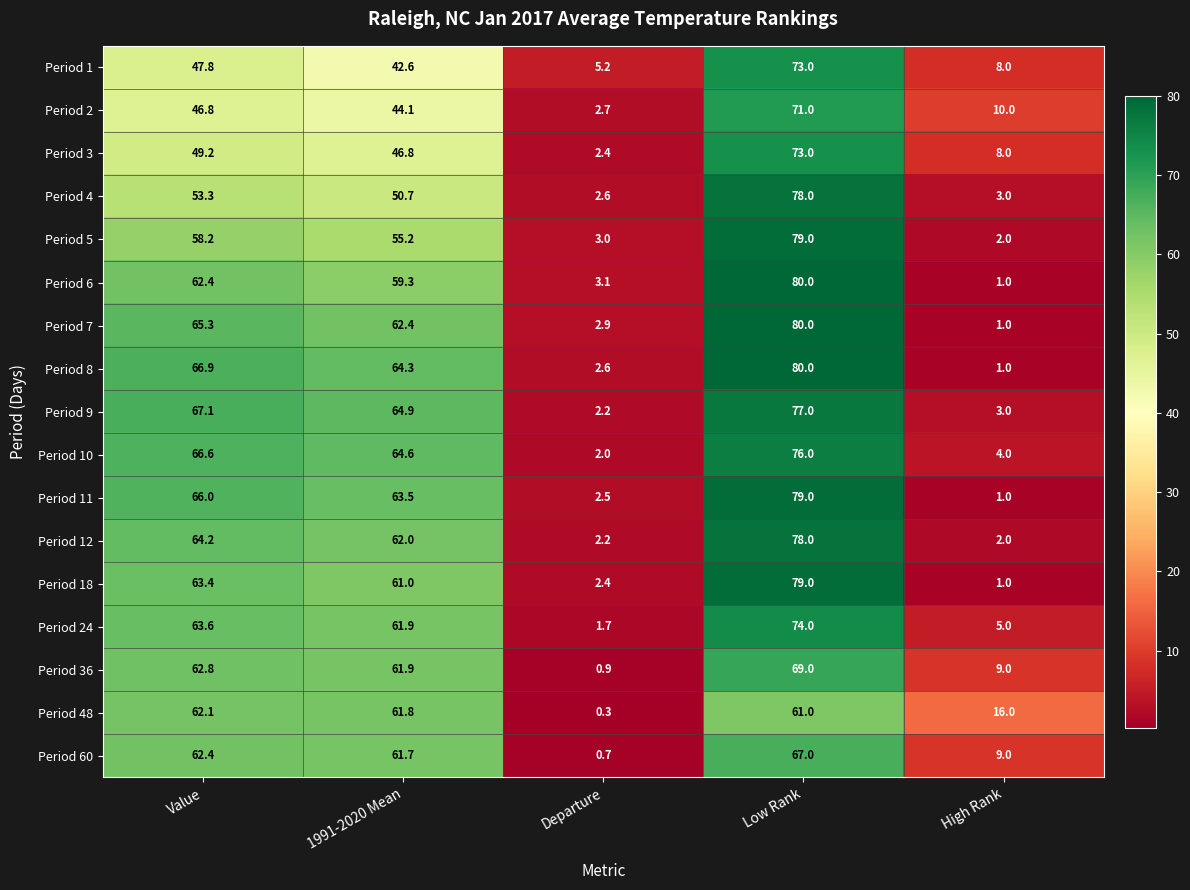

At how many categories does at least one series exceed 58?

3